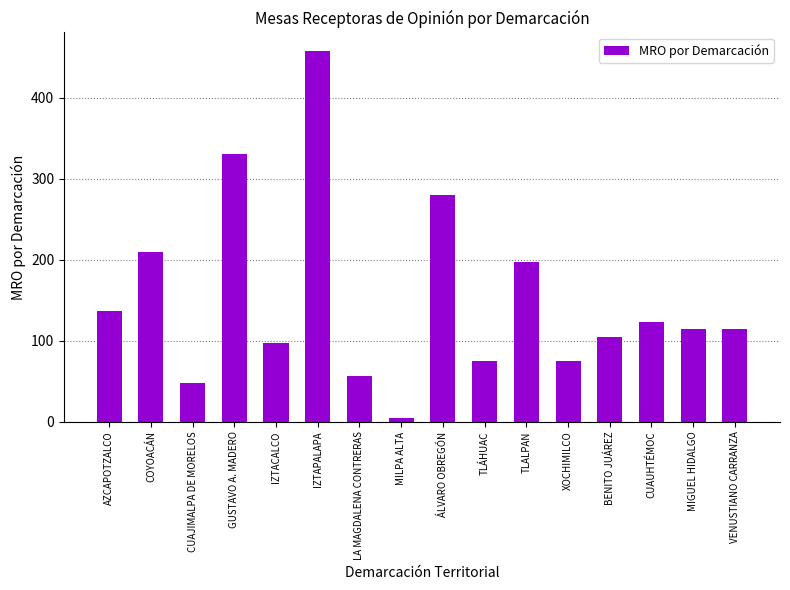

What is the difference between the maximum and minimum values?

454